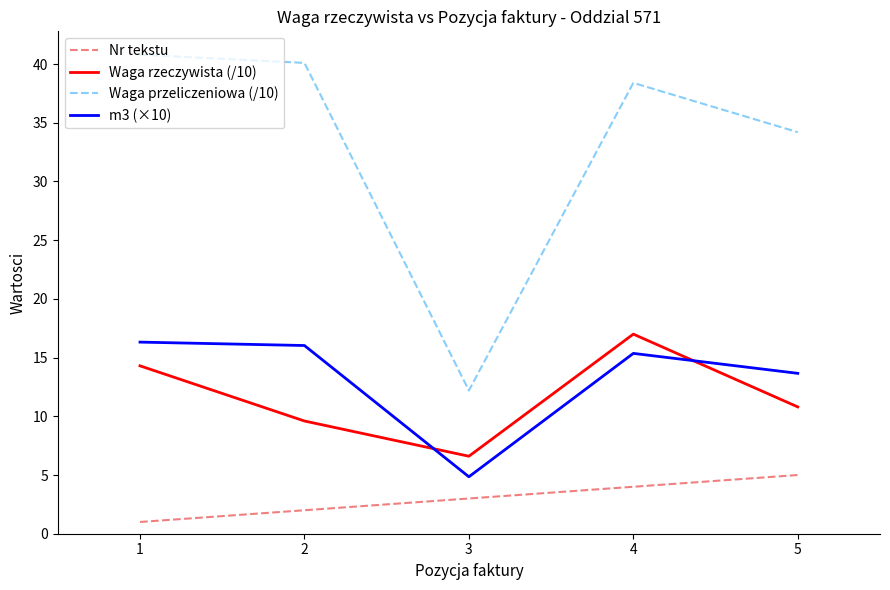

At 3, list the series in order from smallest to largest.

Nr tekstu, m3 (×10), Waga rzeczywista (/10), Waga przeliczeniowa (/10)